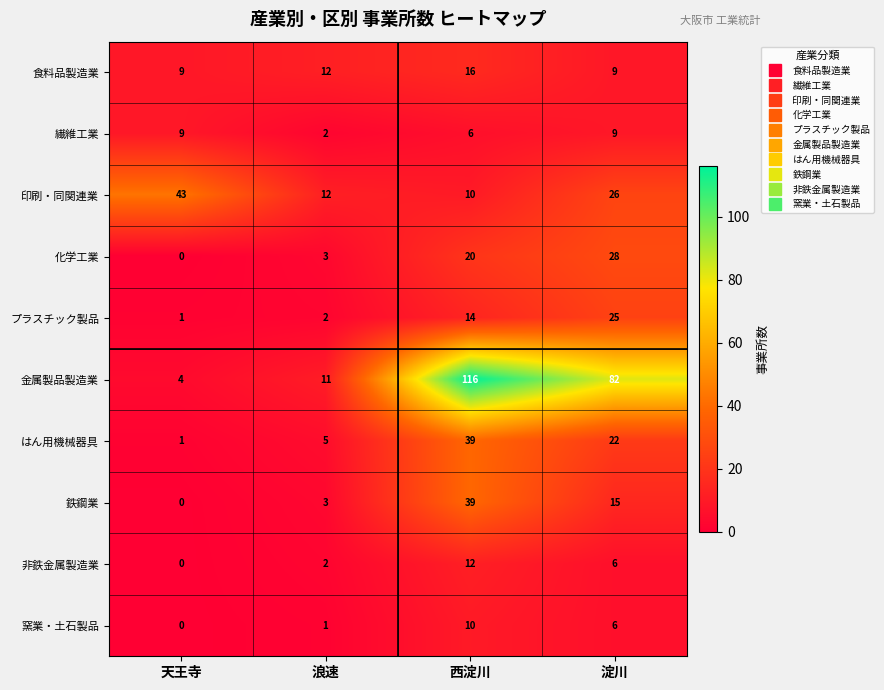

List the labels in order of プラスチック製品 value, largest first.

淀川, 西淀川, 浪速, 天王寺